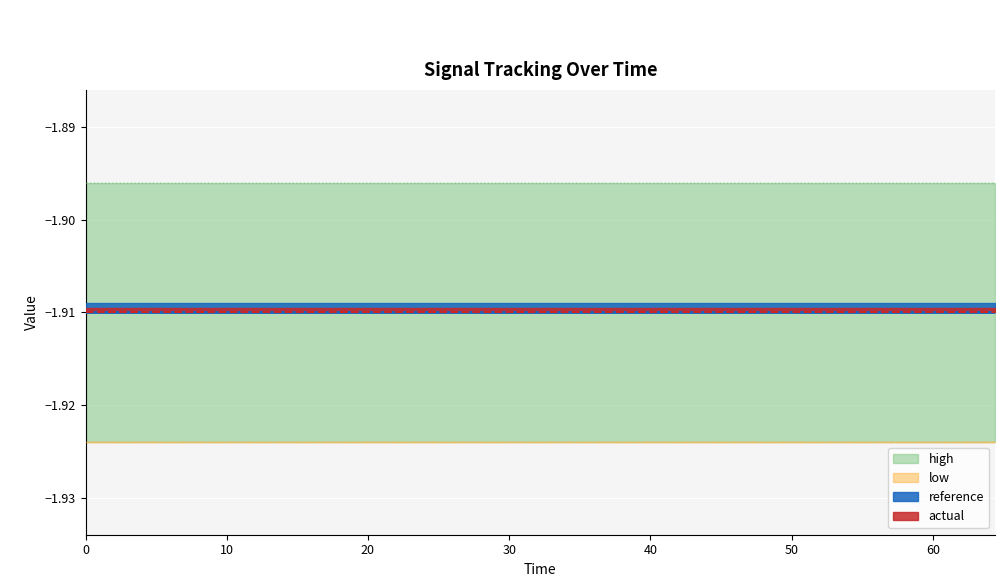

The actual series shows -3.1 at 4.6. True or false?

False